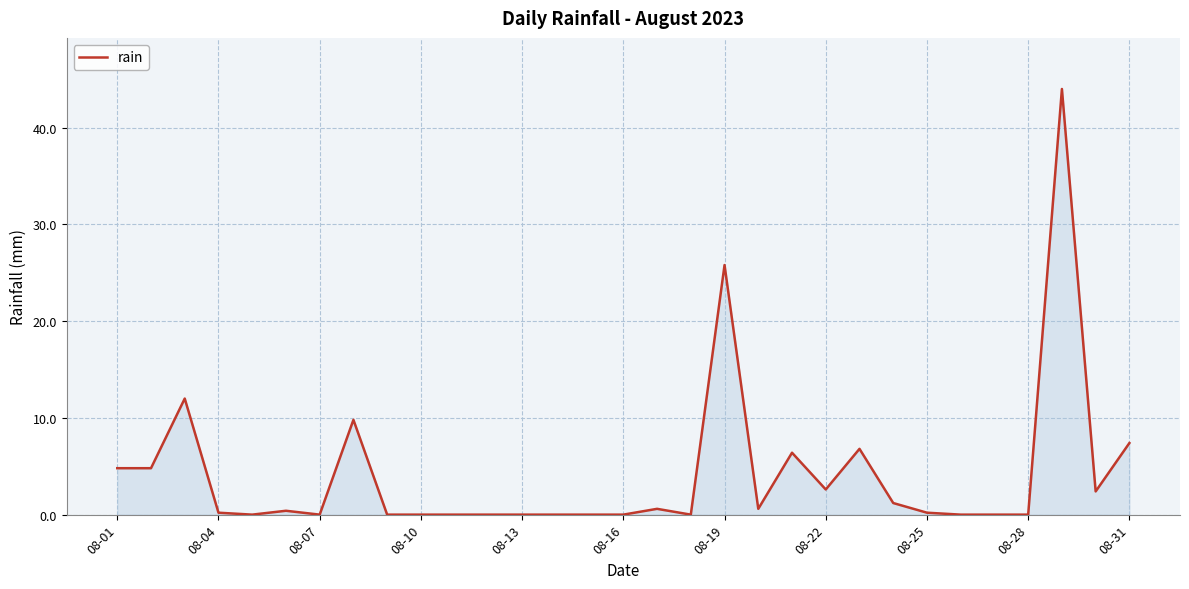

What is the difference between the maximum and minimum values?

44.0